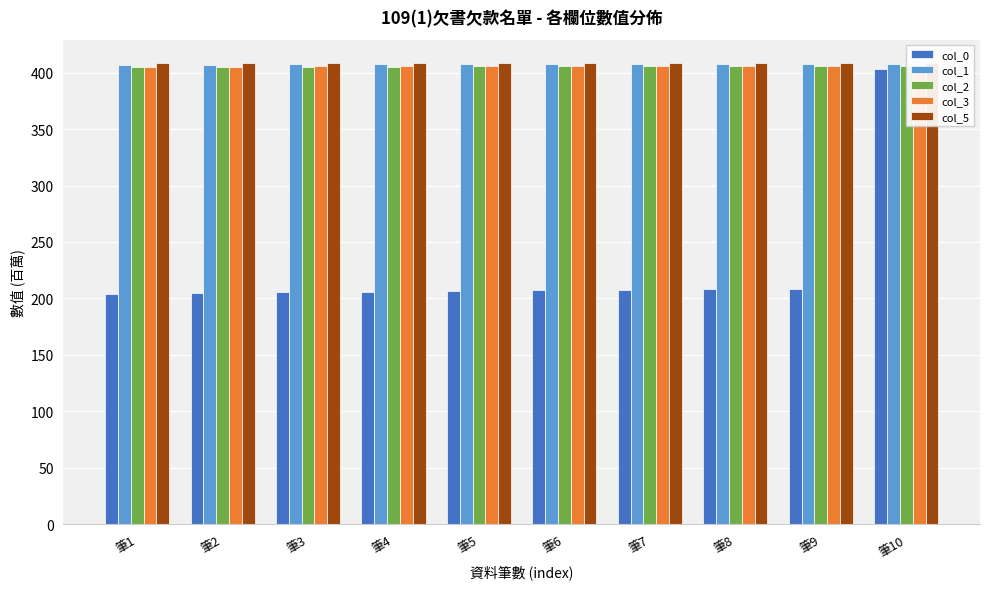

Reading left to right, what are all the values shown in this chart?

col_0: 筆1=203.6	筆2=205.1	筆3=205.5	筆4=206.1	筆5=206.5	筆6=207.1	筆7=207.1	筆8=208.1	筆9=208.1	筆10=403.0
col_1: 筆1=407.1	筆2=407.1	筆3=407.2	筆4=407.2	筆5=407.4	筆6=407.4	筆7=407.5	筆8=407.5	筆9=407.6	筆10=407.6
col_2: 筆1=404.6	筆2=404.6	筆3=405.0	筆4=405.0	筆5=406.0	筆6=406.1	筆7=406.1	筆8=406.1	筆9=406.1	筆10=406.1
col_3: 筆1=405.4	筆2=405.4	筆3=405.5	筆4=405.5	筆5=405.6	筆6=405.6	筆7=405.6	筆8=405.6	筆9=405.7	筆10=405.7
col_5: 筆1=408.1	筆2=408.1	筆3=408.1	筆4=408.4	筆5=408.4	筆6=408.5	筆7=408.6	筆8=408.6	筆9=408.6	筆10=408.6